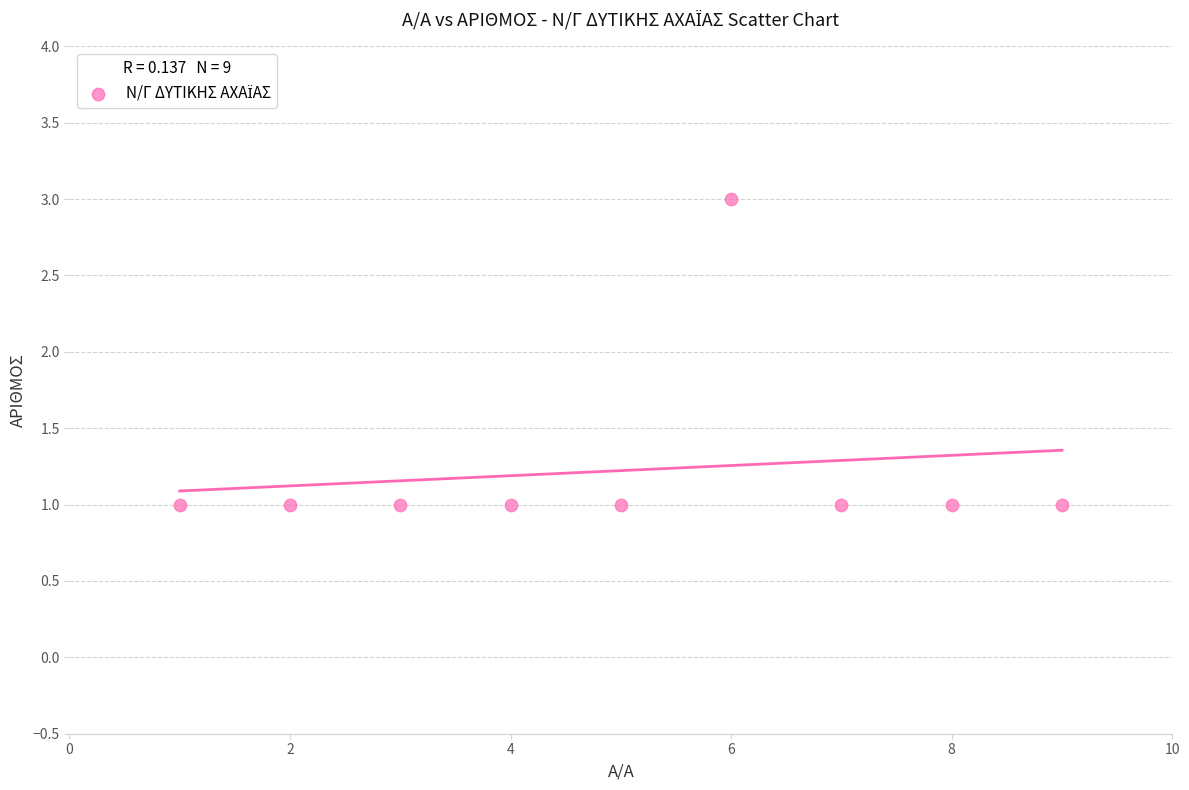

What is the average X value?

5